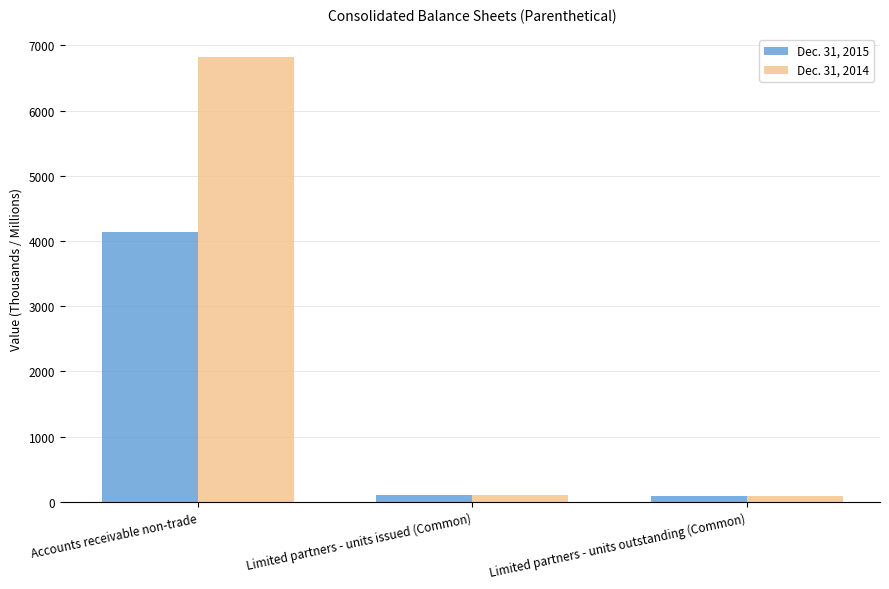

At how many categories does at least one series exceed 911?

1